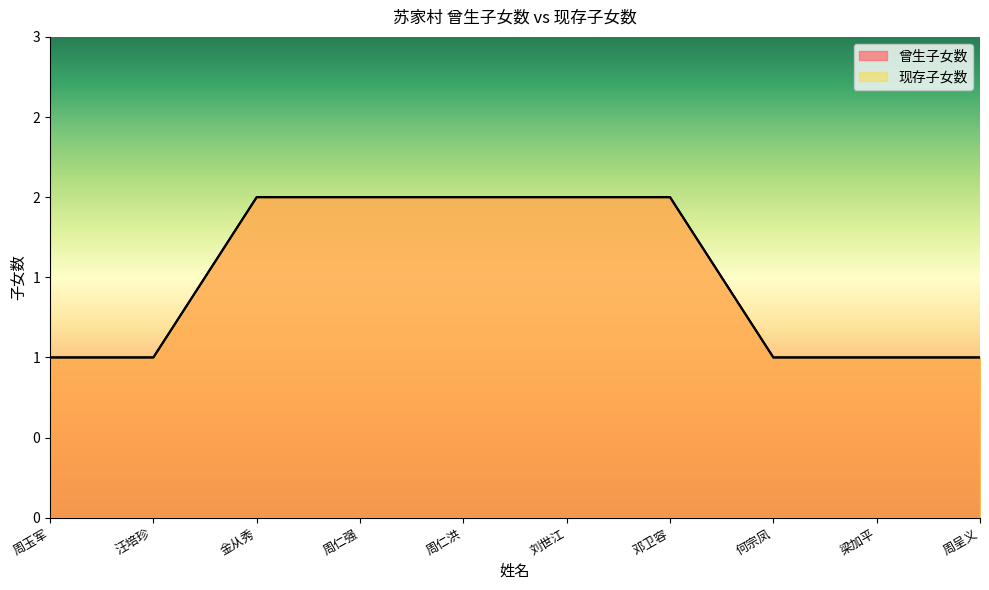

What is the label of the 2nd point from the left?

汪培珍